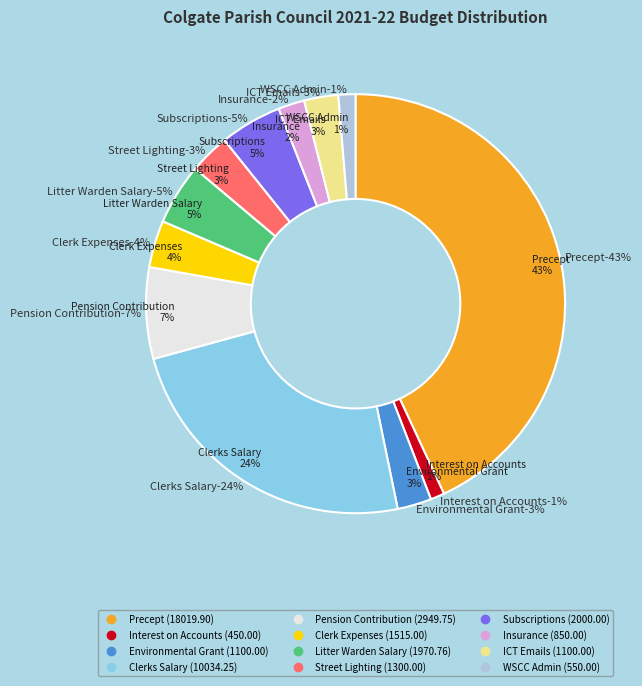

The Street Lighting slice represents 1% of the pie. True or false?

False